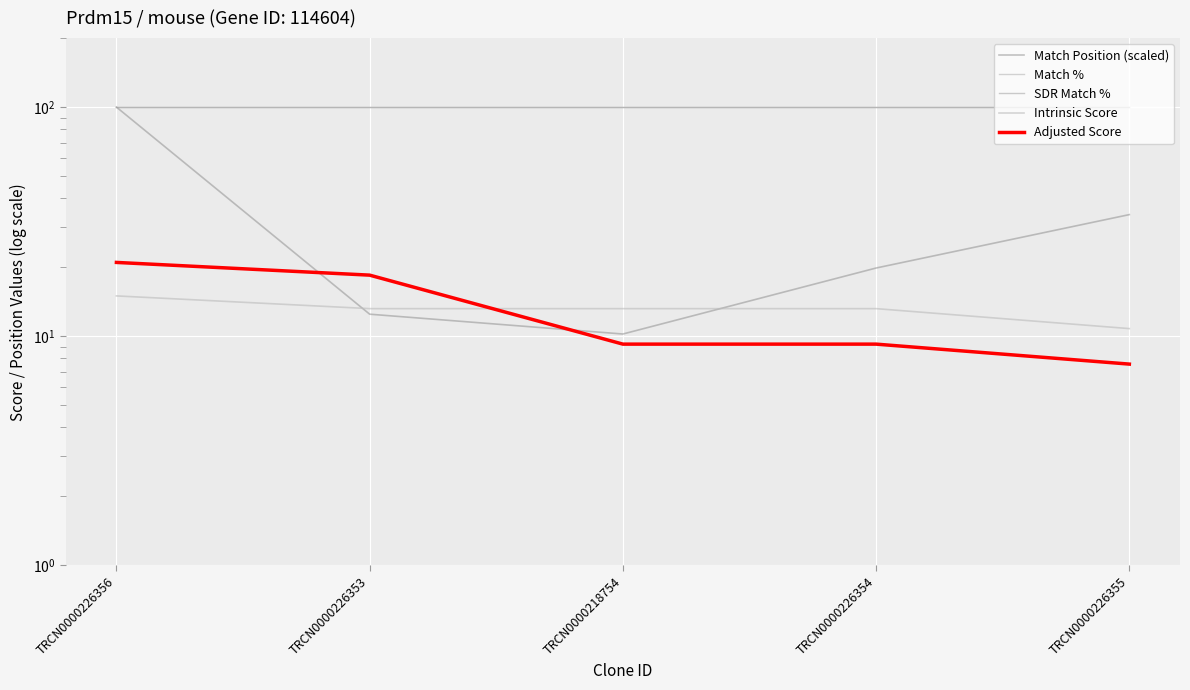

At how many categories does at least one series exceed 36?

5